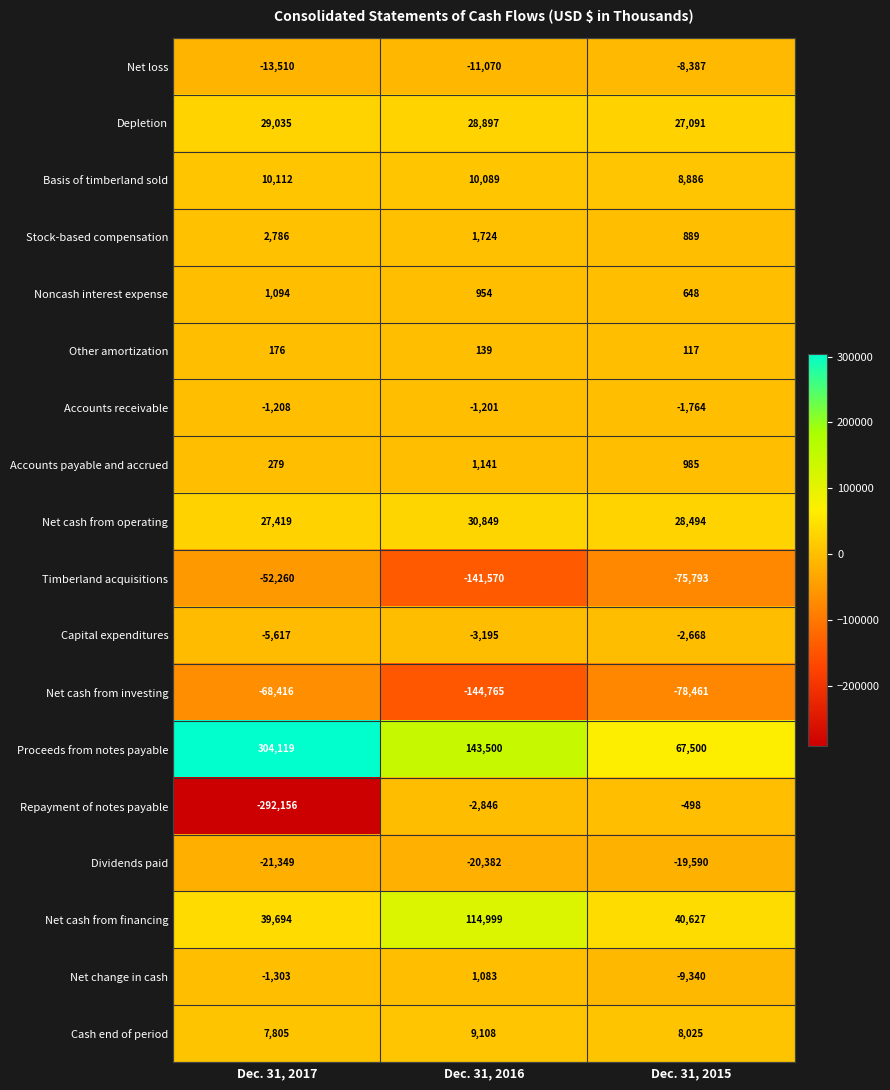

List the labels in order of Noncash interest expense value, largest first.

Dec. 31, 2017, Dec. 31, 2016, Dec. 31, 2015